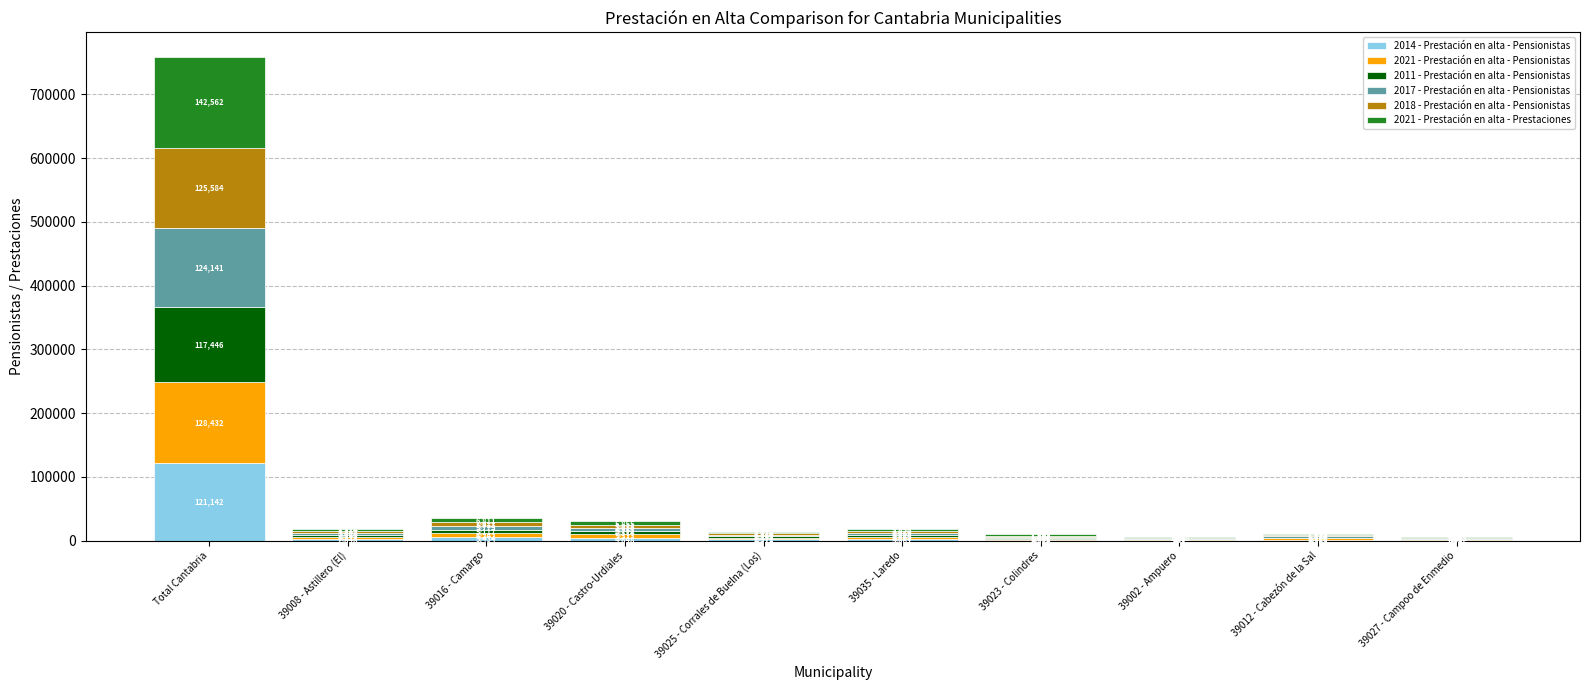

What is the highest value of the 2014 - Prestación en alta - Pensionistas series?

121142